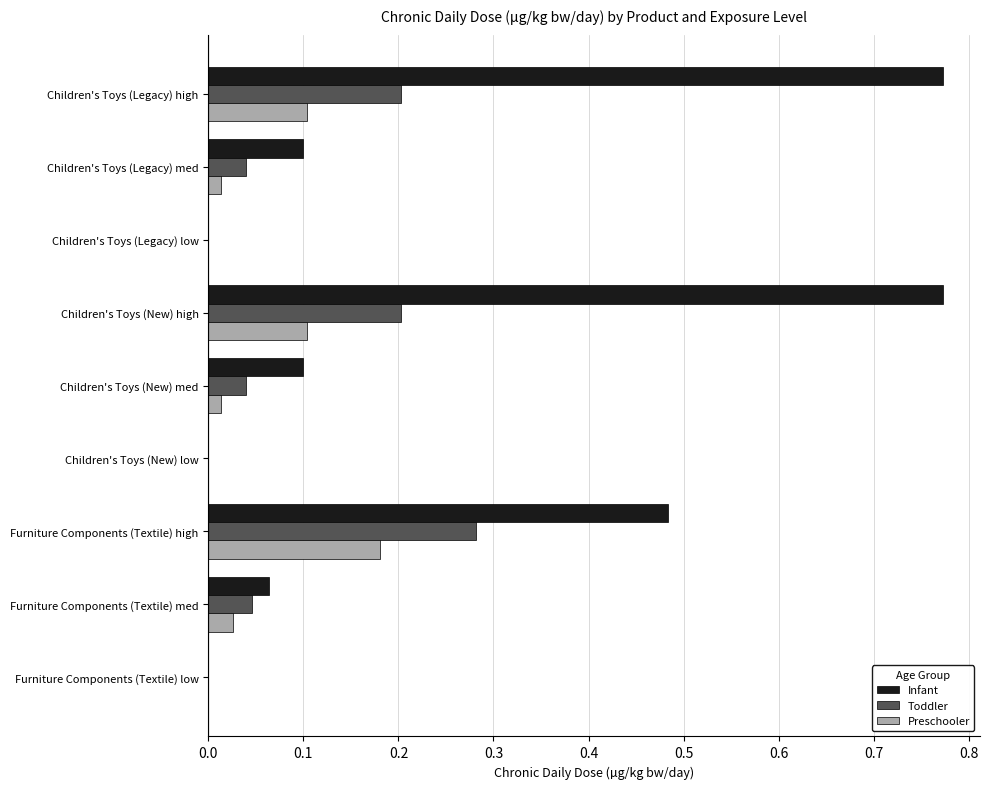

Is it true that Preschooler equals 0.1 at Children's Toys (New) high?

True